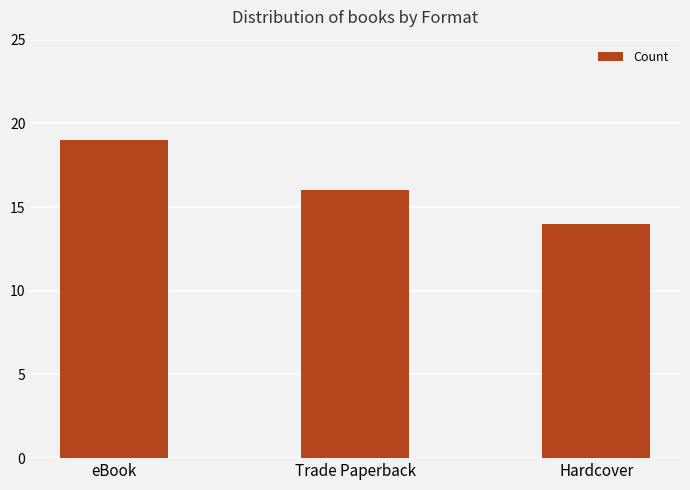

List the labels in order of value, largest first.

eBook, Trade Paperback, Hardcover